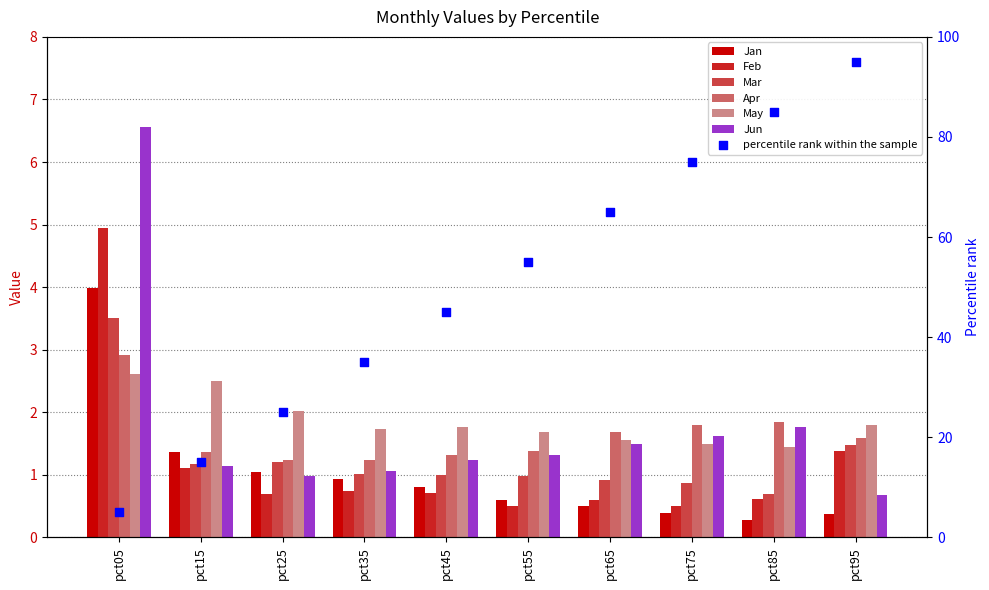

What is the total value across all series at pct55?

6.5